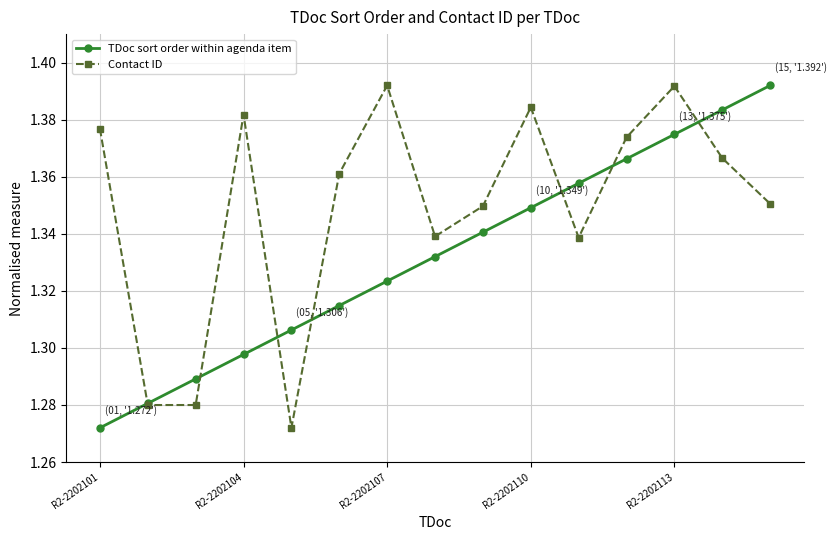

Count the TDoc sort order within agenda item values in the range 1 to 2.

15